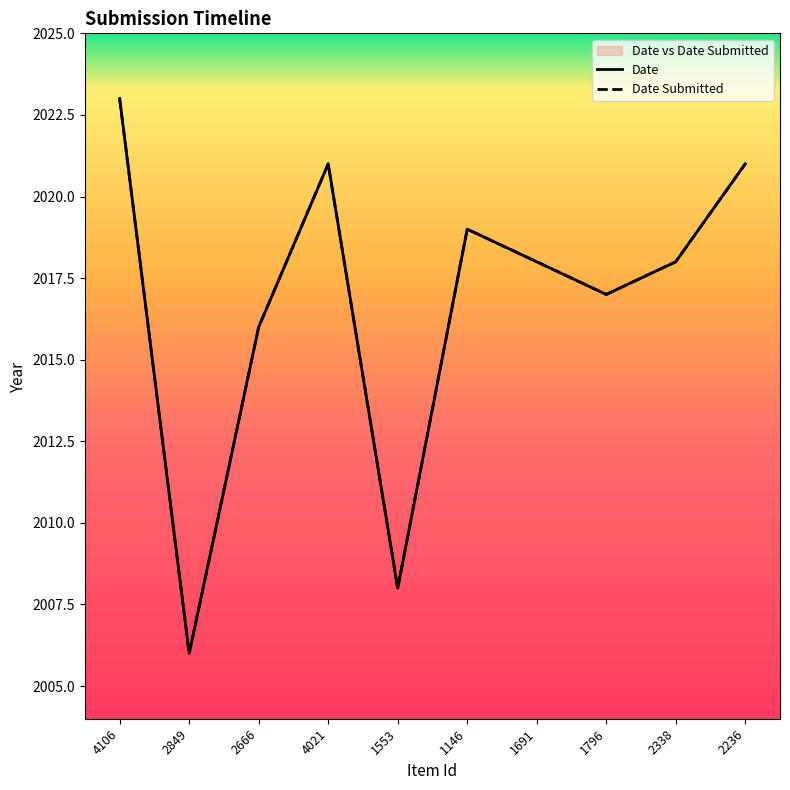

True or false: Date Submitted has a value of 2023 at 4106.

True